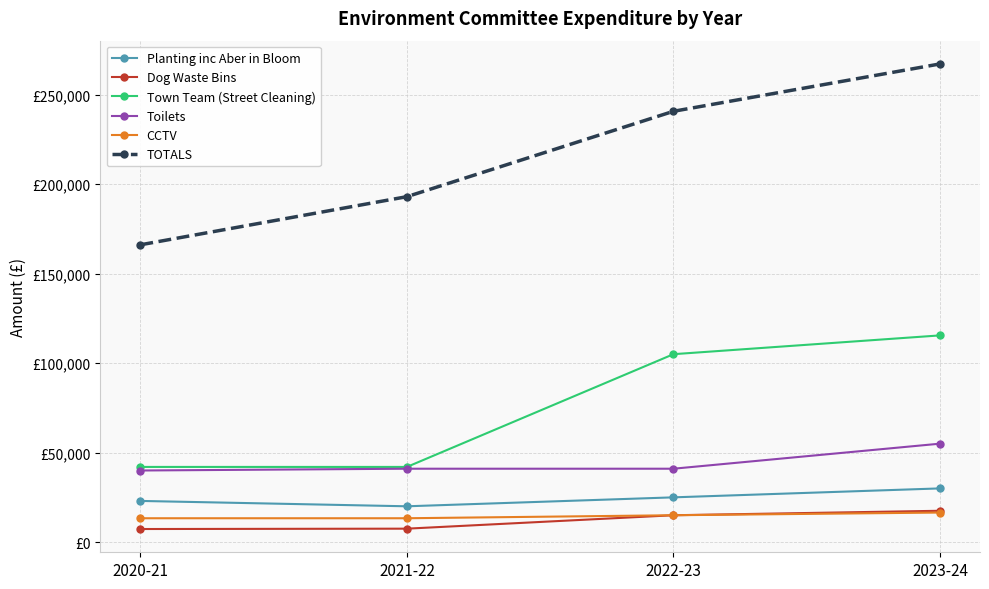

Does the chart have visible grid lines?

Yes